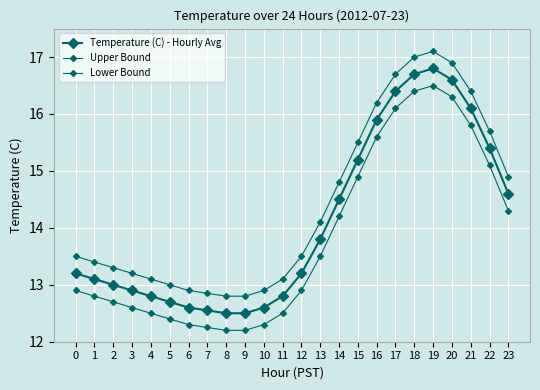

True or false: Upper Bound and Temperature (C) - Hourly Avg cross at least once.

False